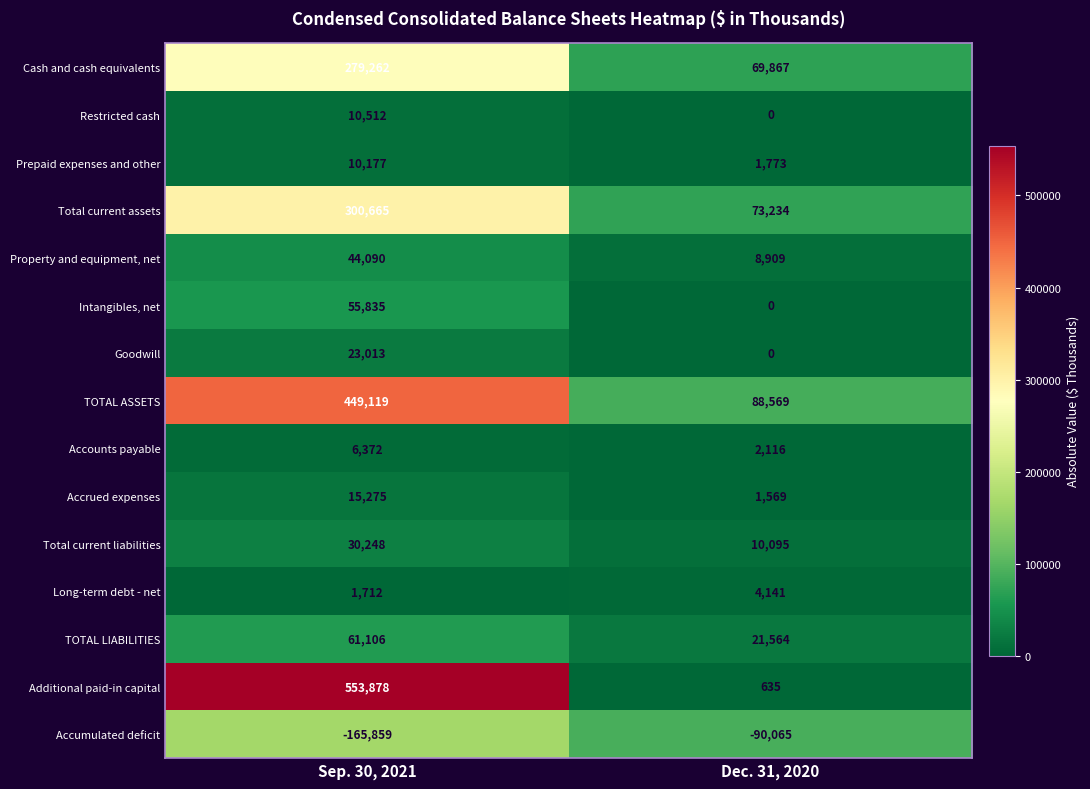

What is the difference between the highest and lowest values at Sep. 30, 2021?

719737